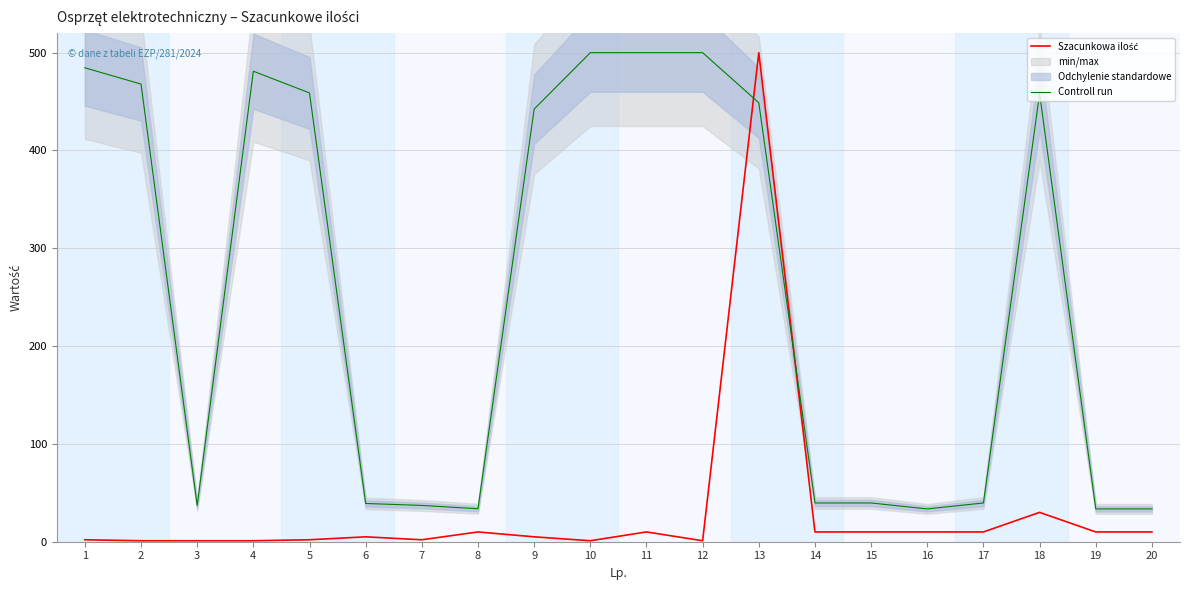

What is the sum of all Szacunkowa ilość values?

631.0